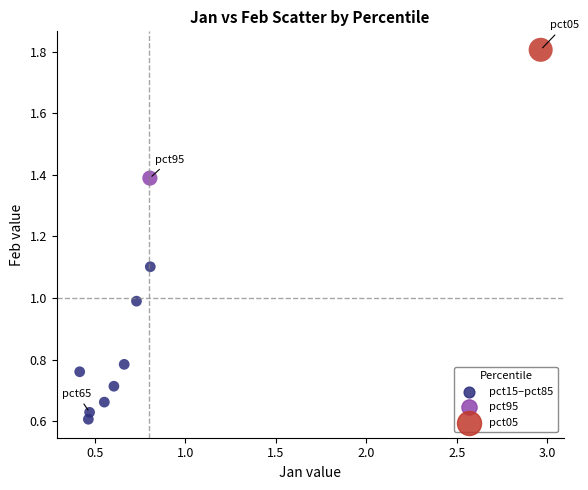

What is the range of X values (max minus min)?

2.5